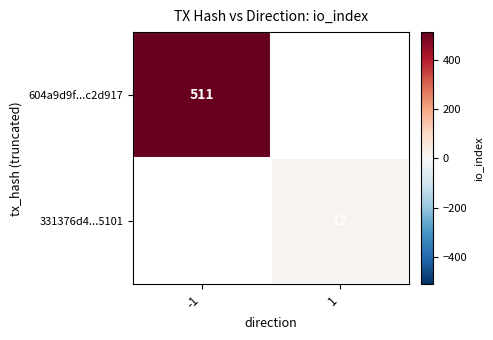

True or false: 604a9d9f...c2d917 has a value of 352 at -1.

False